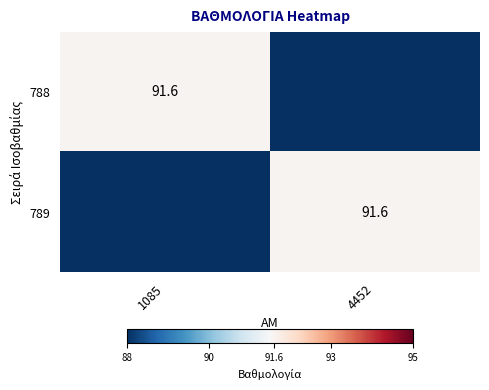

True or false: 789 has a value of 137.6 at 4452.

False